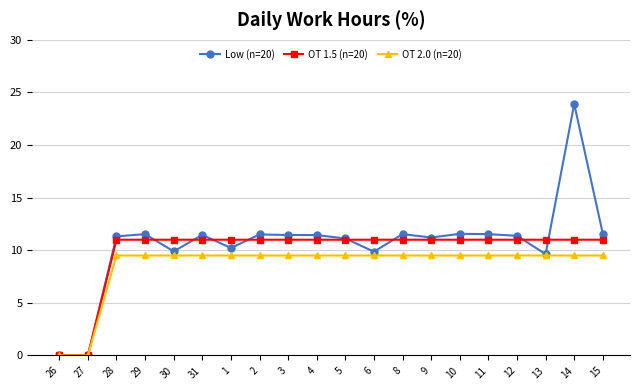

How many lines are shown in the chart?

3